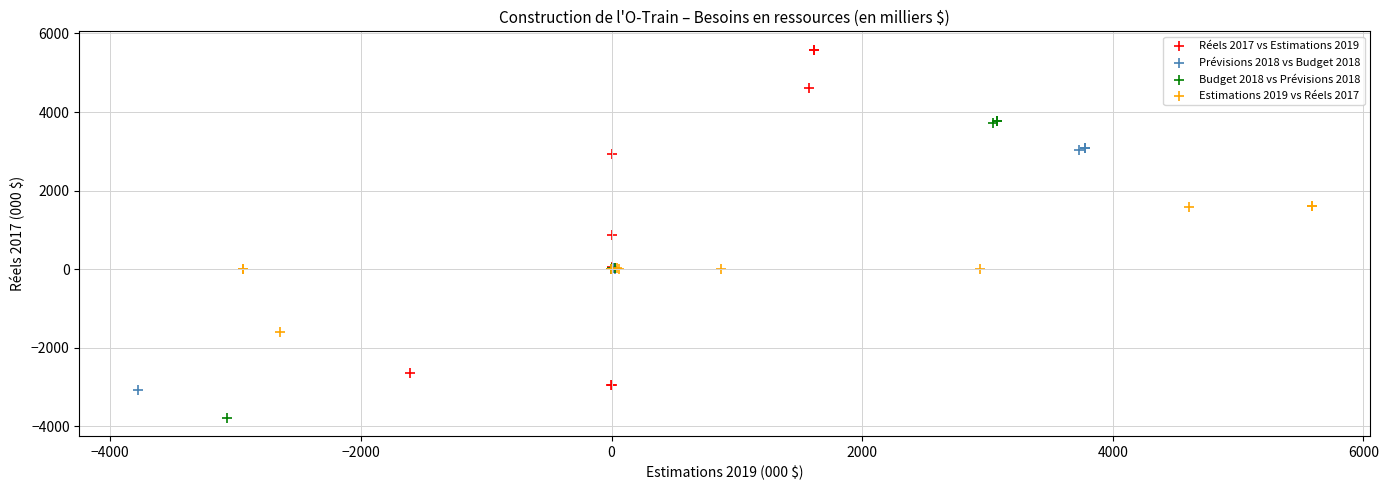

Which series contains the highest Y value?

Réels 2017 vs Estimations 2019